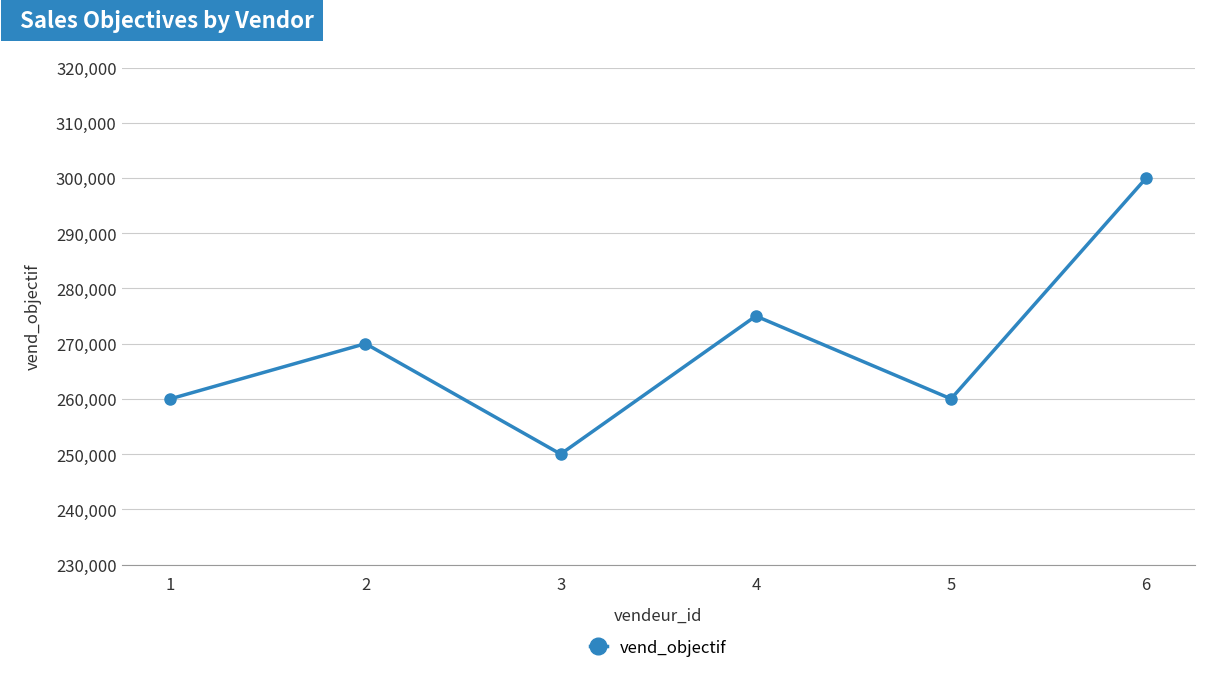

What is the difference between the maximum and minimum values?

50000